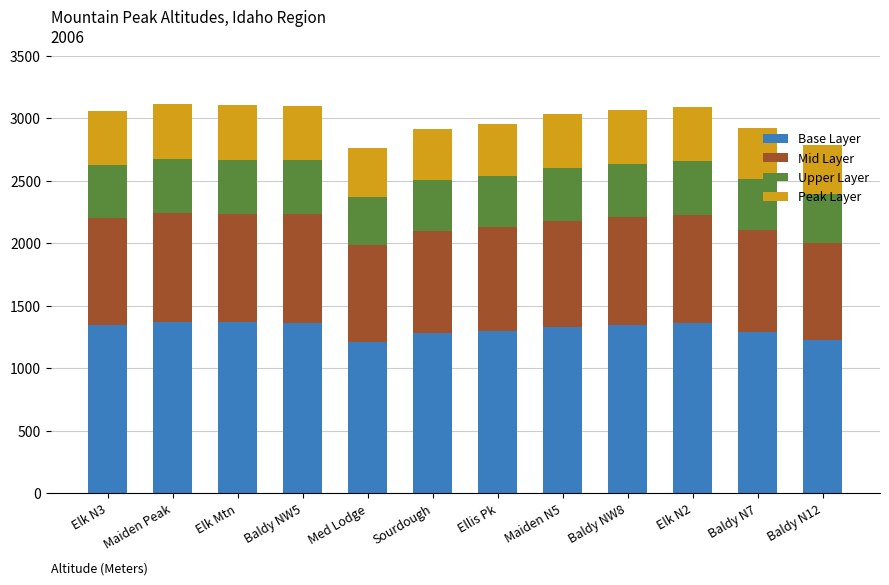

What is the maximum value for Base Layer?

1371